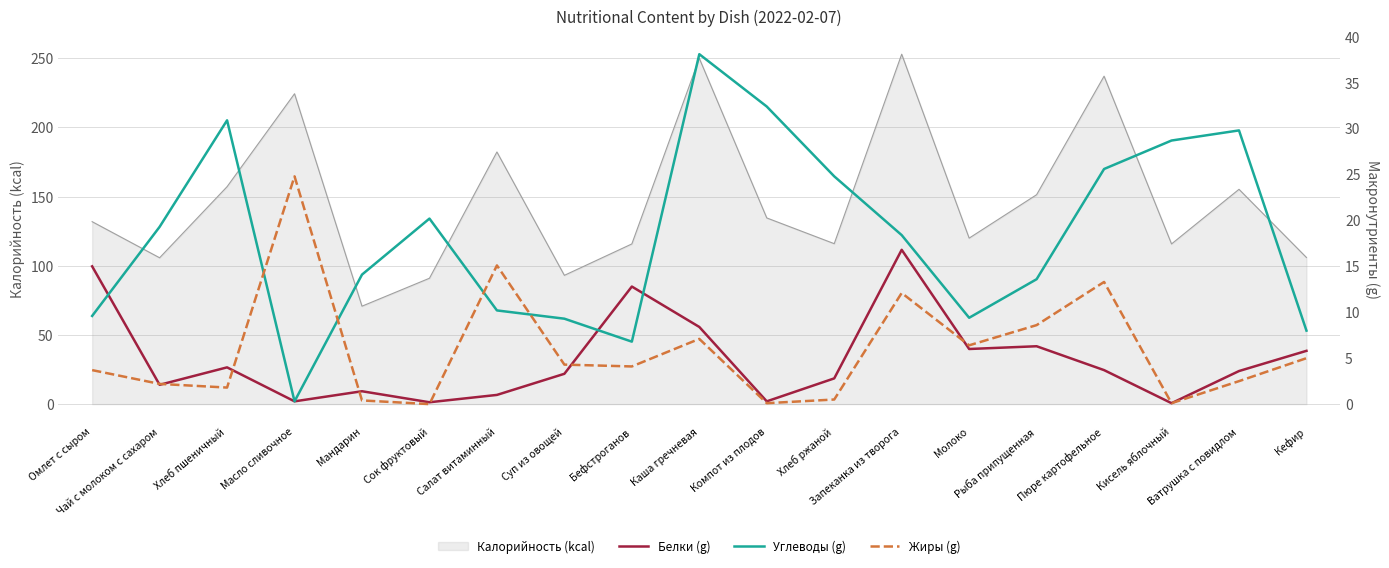

Where is the first local minimum for Жиры (g)?

Хлеб пшеничный